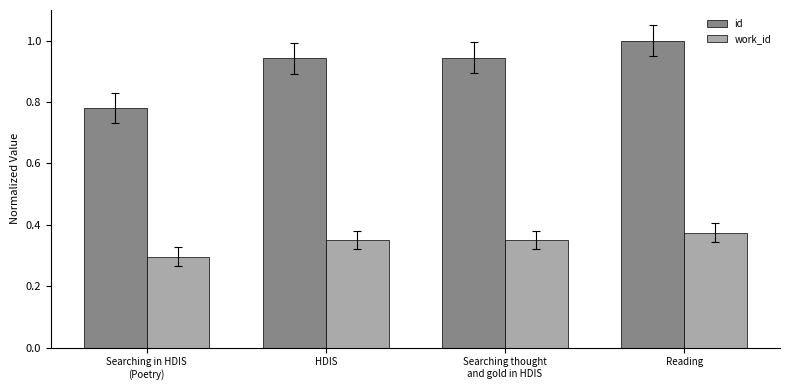

The id series shows 1.0 at Reading. True or false?

True